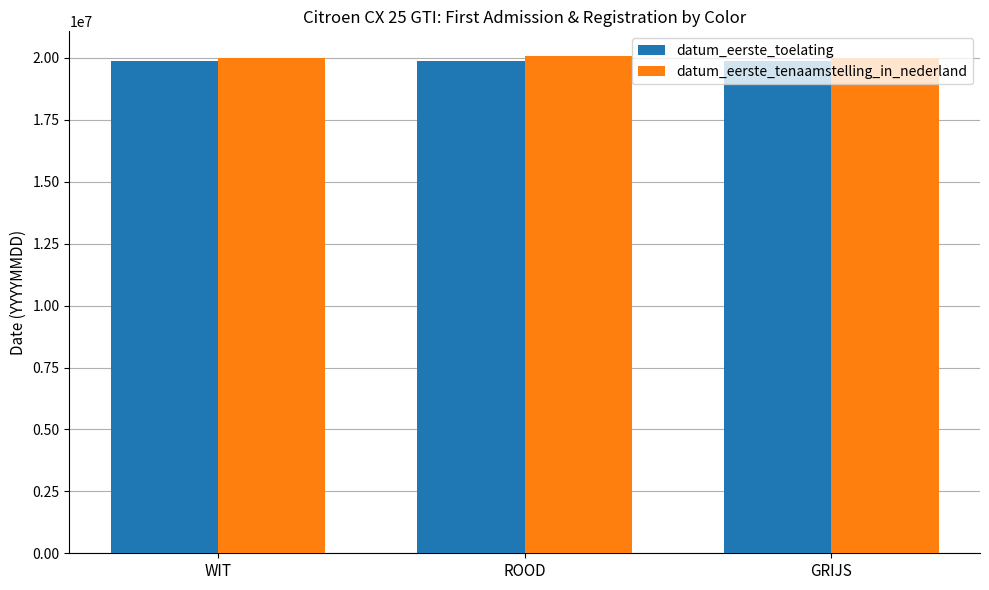

How many bars are there in total?

6